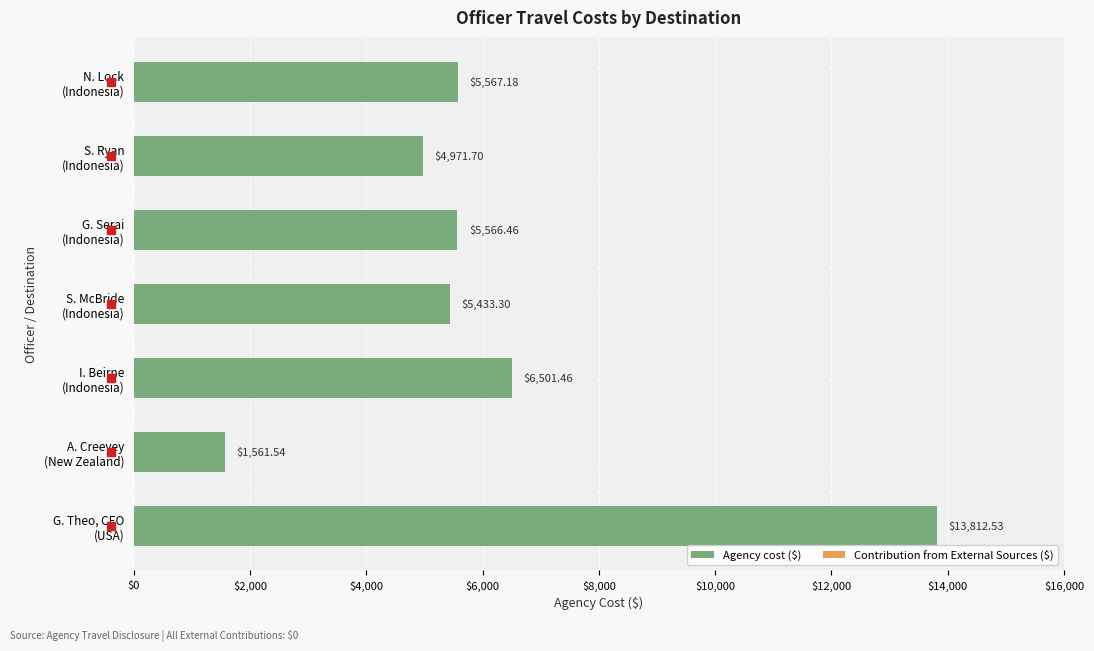

What is the difference between the second highest and minimum values?

4939.9